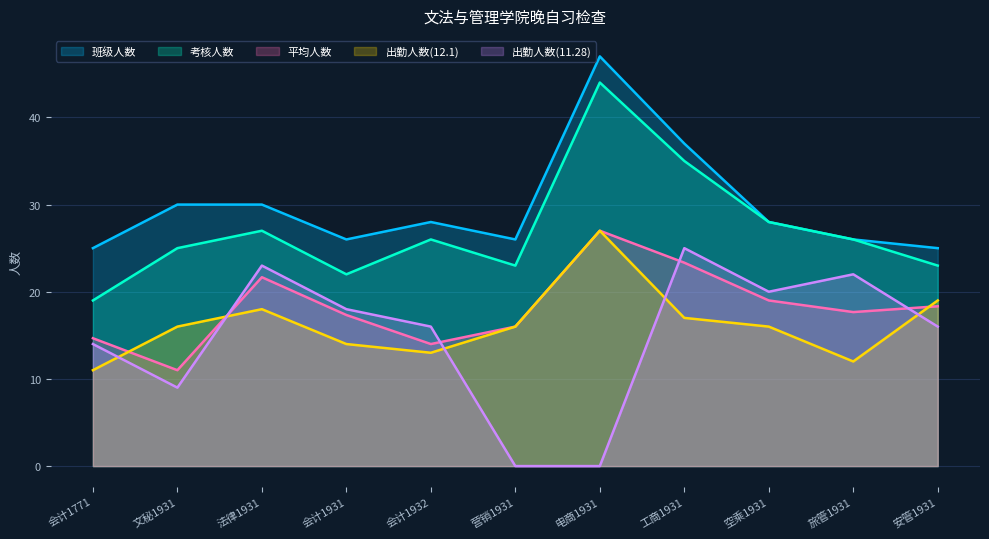

Is the value of 出勤人数(12.1) at 会计1931 greater than the value of 班级人数 at 营销1931?

No